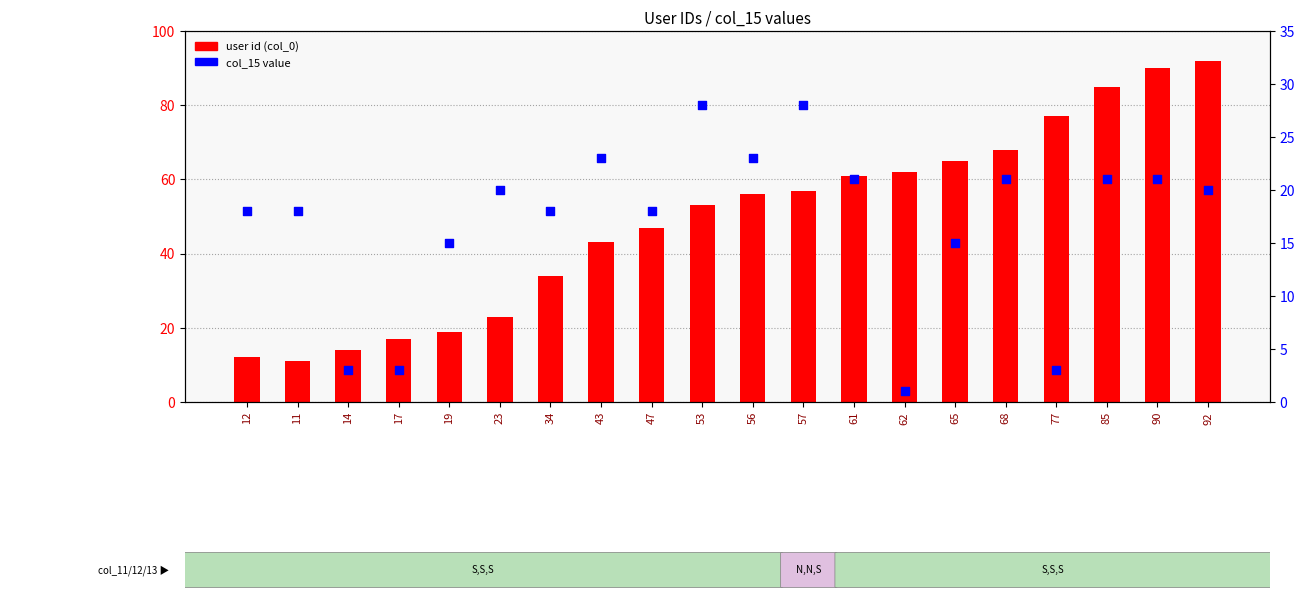

Is the value of col_15 value at 11 greater than the value of user id (col_0) at 47?

No